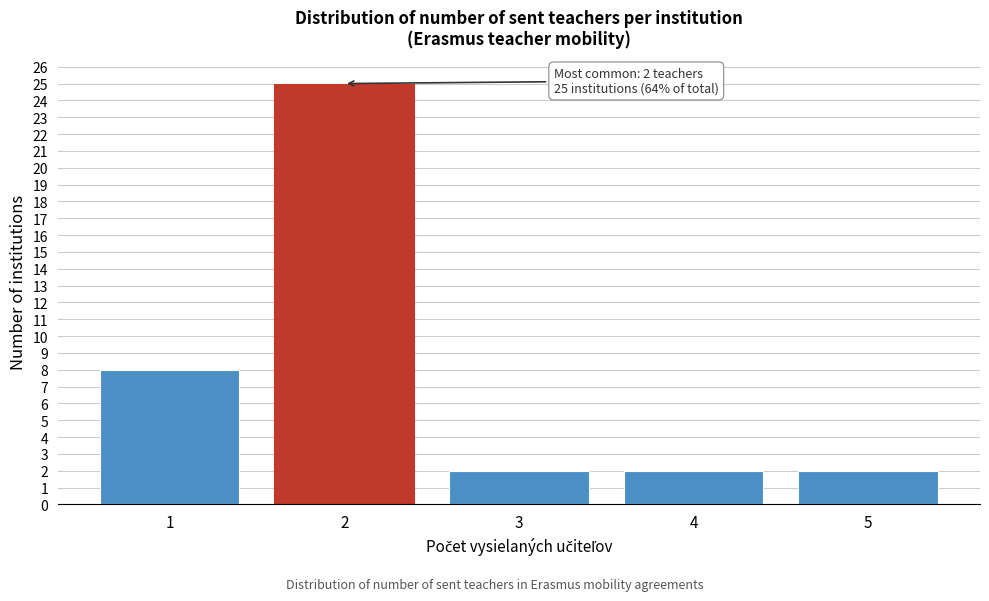

Reading left to right, transcribe all the data shown in this chart.

1=8	2=25	3=2	4=2	5=2